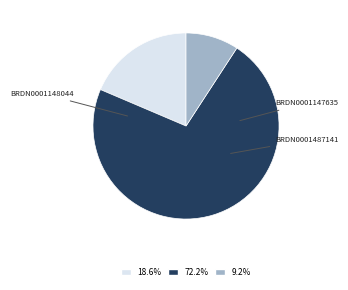

How many segments does this pie chart have?

3